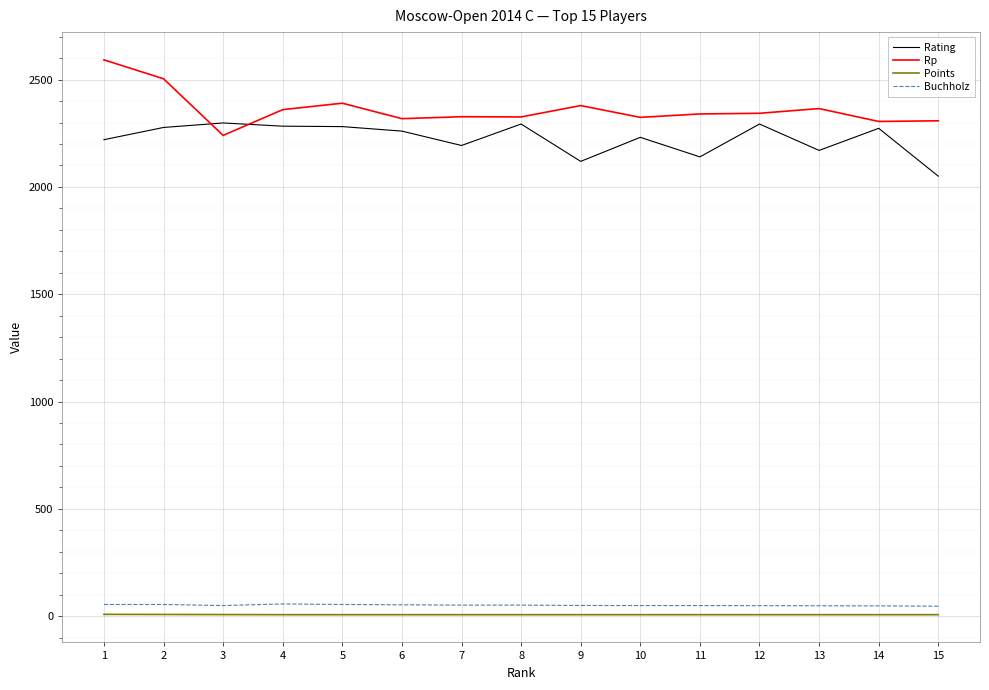

Is the value of Rating at 7 greater than the value of Buchholz at 13?

Yes